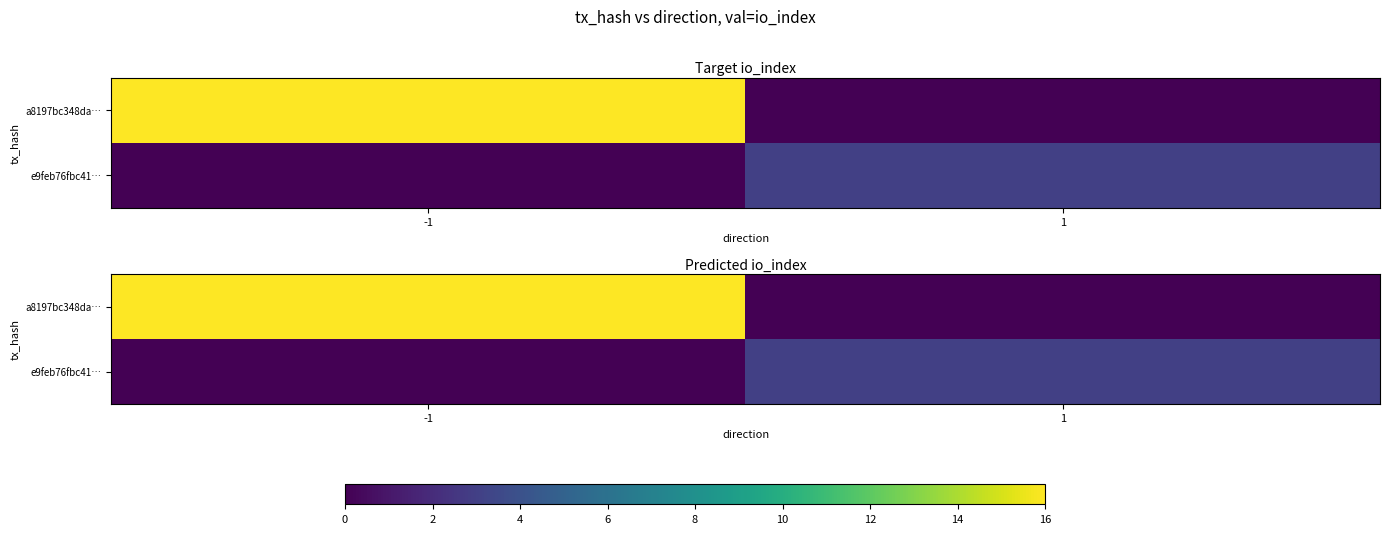

The a8197bc348da… series shows -10 at 1. True or false?

False